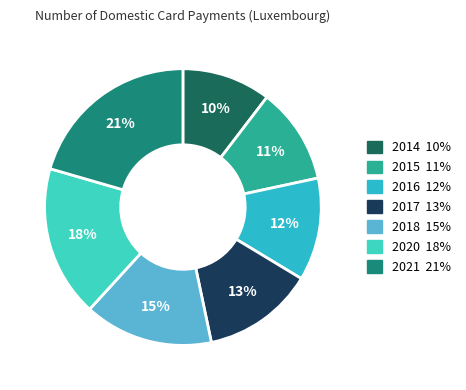

Is 2020 the majority of the pie?

No